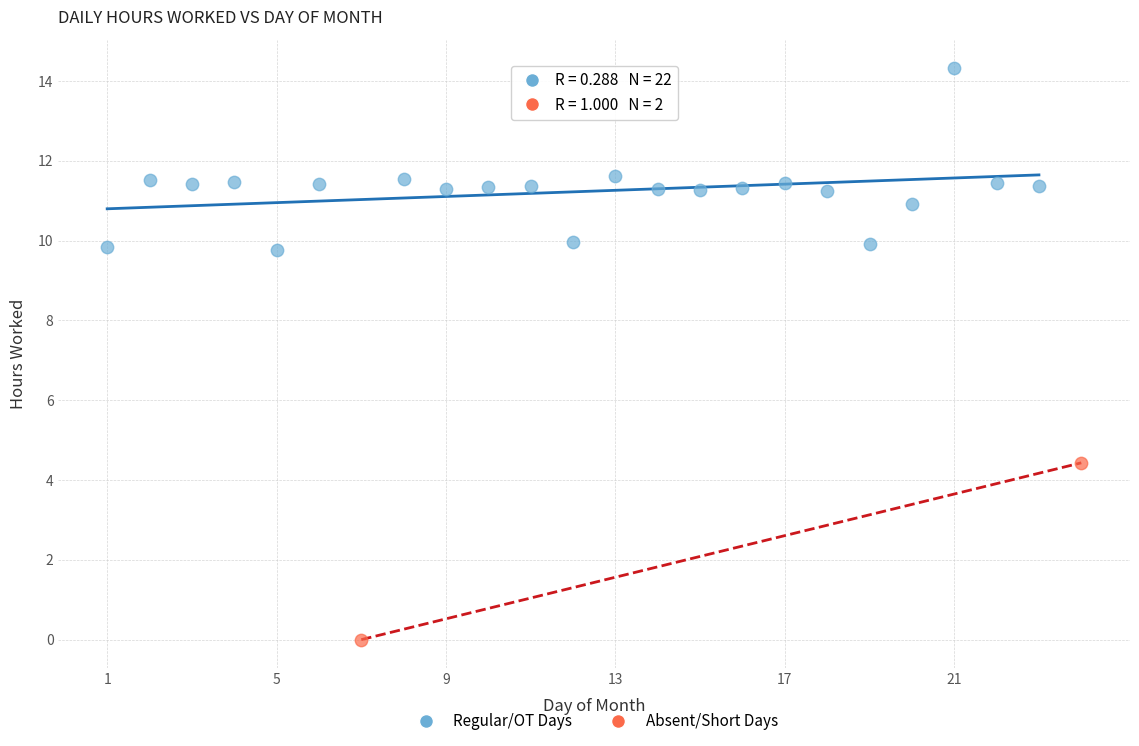

Which series contains the highest Y value?

Regular/OT Days